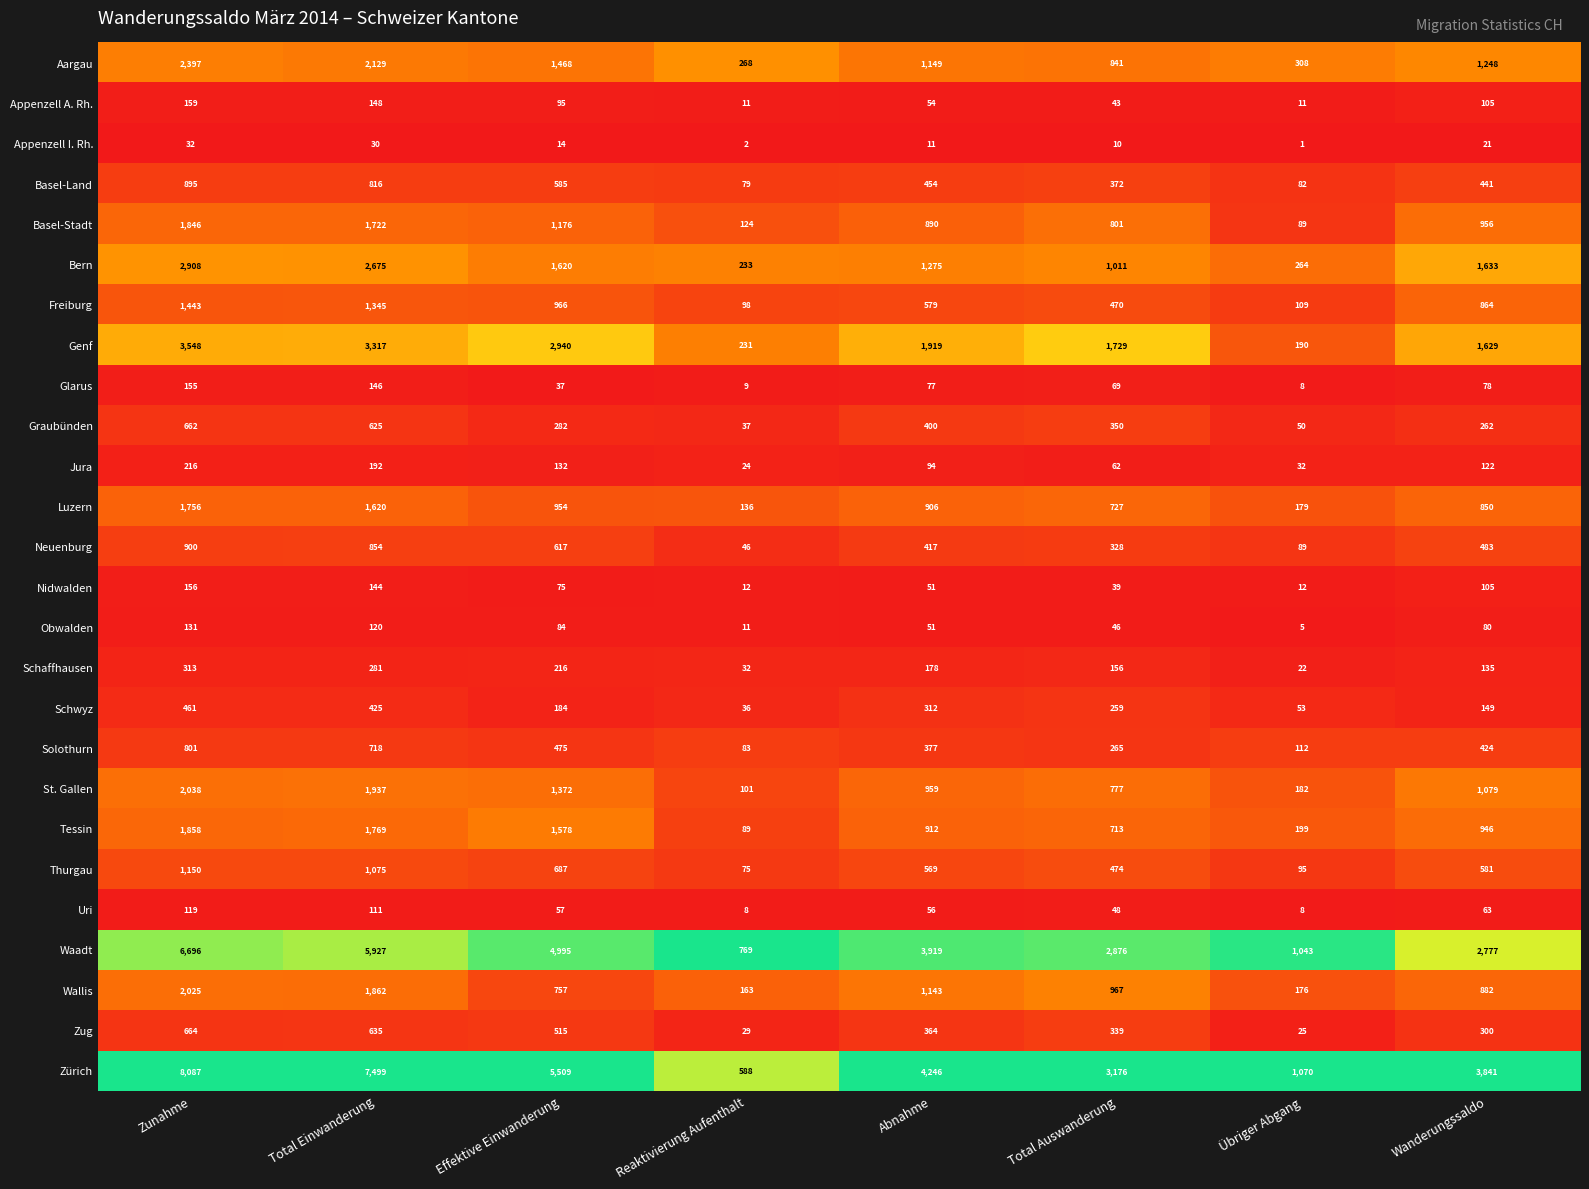

Is it true that Obwalden equals 5 at Übriger Abgang?

True